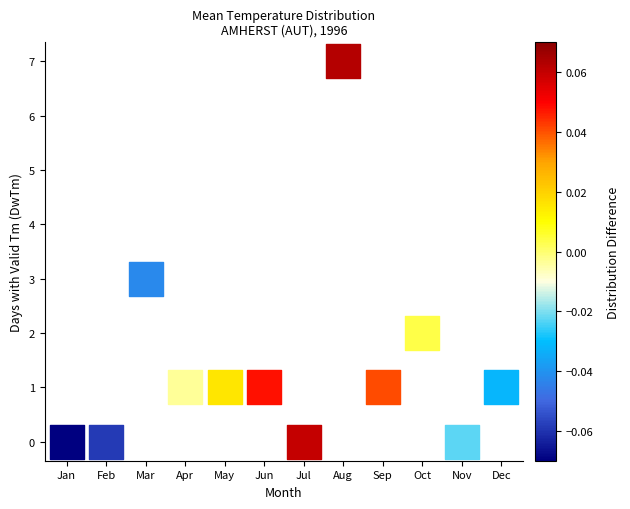

What is the average X value?

6